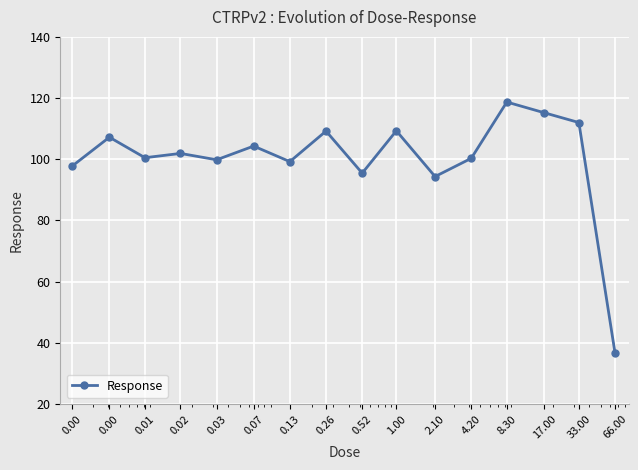

True or false: the data has more than 0 interior local peaks.

True